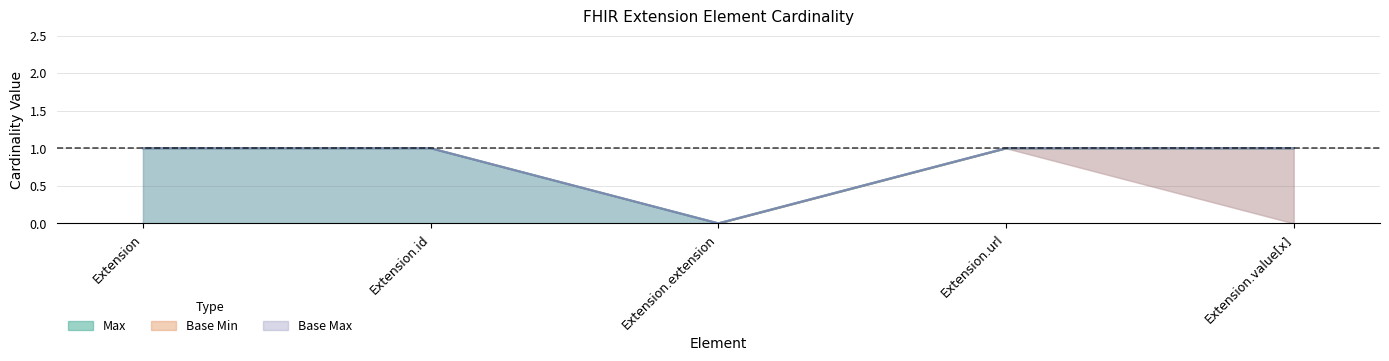

Which series has the widest spread of values?

Max